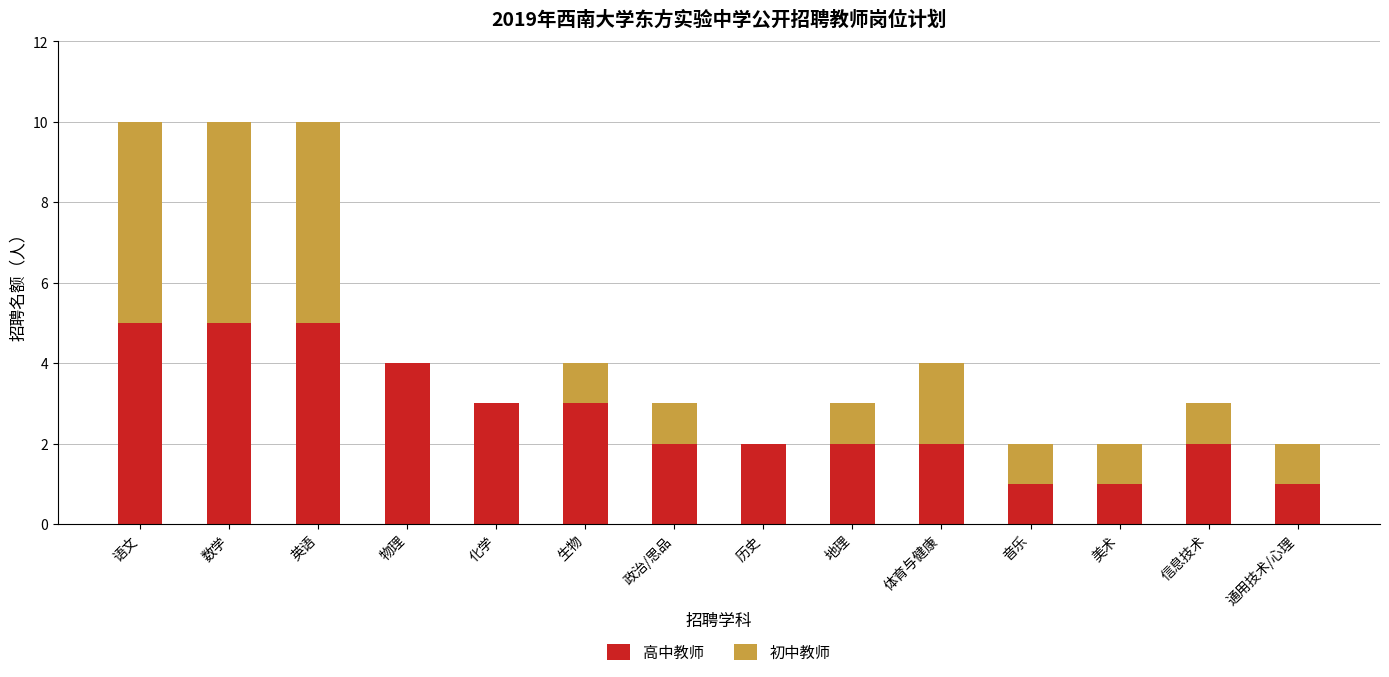

What is the highest value of the 高中教师 series?

5